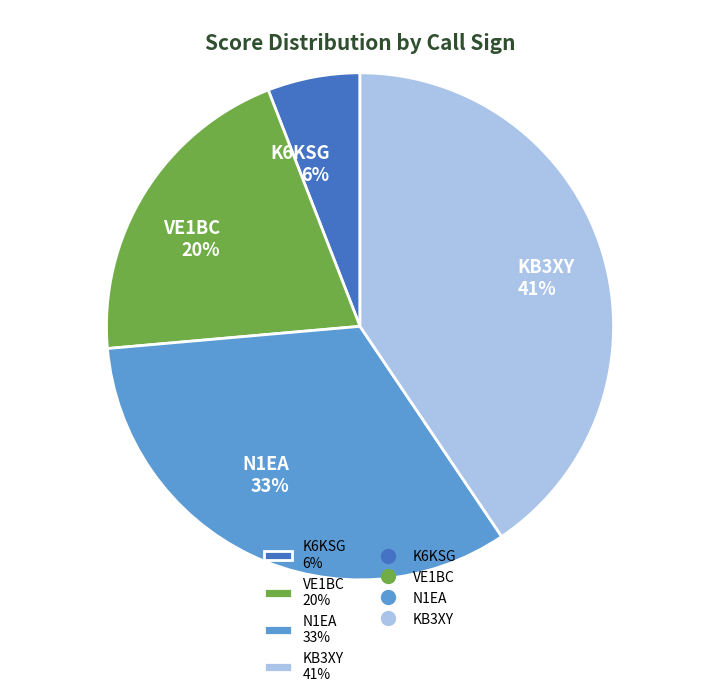

Rank the categories by value from lowest to highest.

K6KSG, VE1BC, N1EA, KB3XY